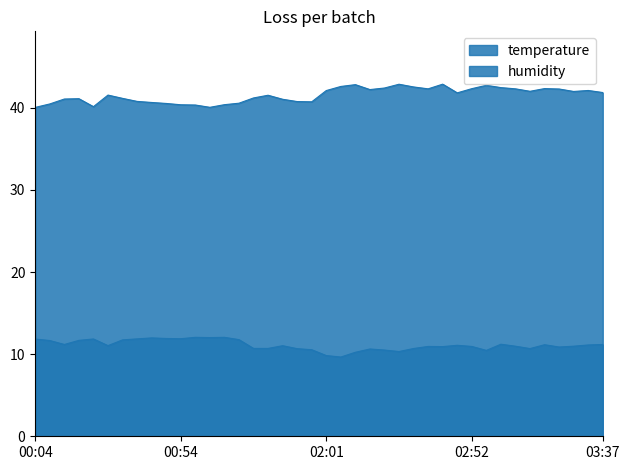

List the labels in order of humidity value, largest first.

02:42, 02:27, 02:12, 02:57, 02:07, 02:32, 03:02, 02:22, 03:17, 02:52, 02:37, 03:07, 03:22, 02:17, 03:32, 02:01, 03:12, 03:27, 03:37, 02:47, 00:29, 01:41, 01:30, 00:34, 00:19, 00:14, 01:46, 00:39, 01:51, 01:56, 00:44, 01:14, 00:49, 00:09, 01:09, 00:54, 00:59, 00:24, 01:04, 00:04